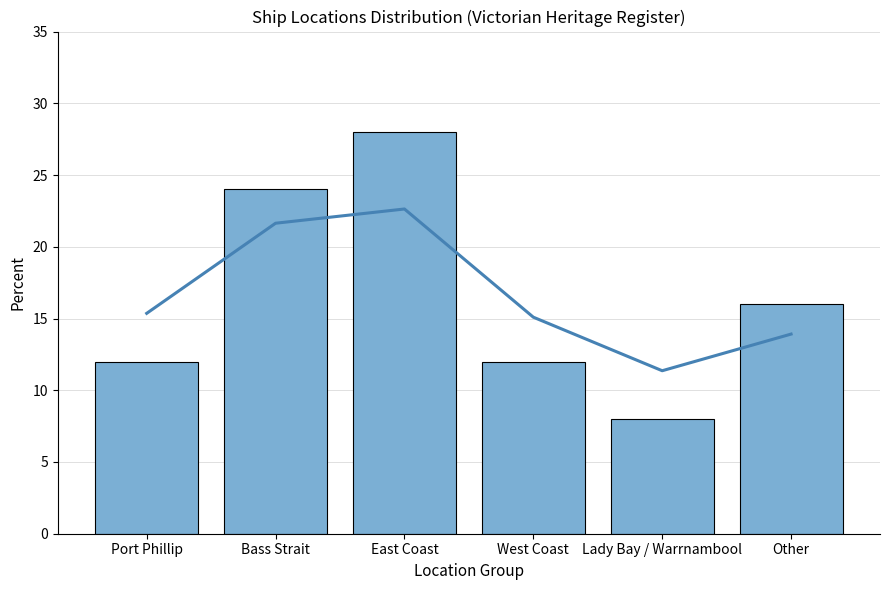

Where is the data nearest to the value 18?

Other